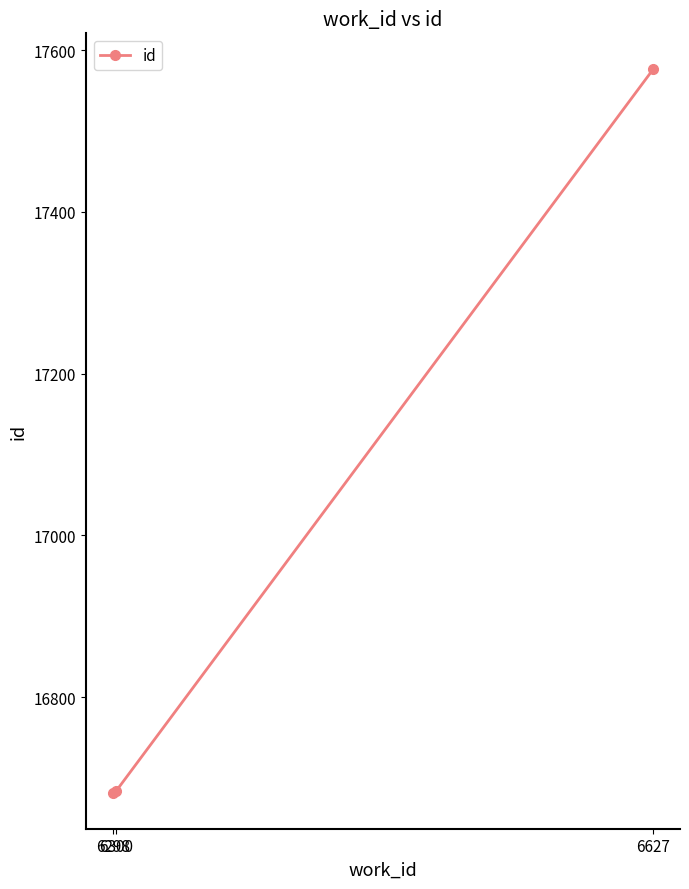

How many series are shown in this chart?

1